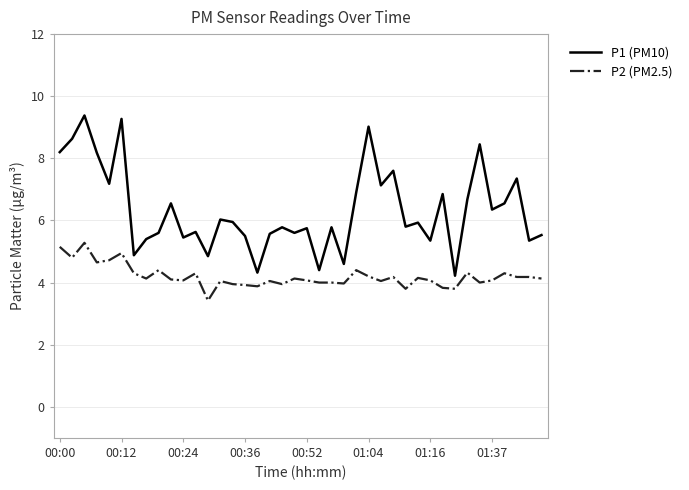

What is the difference between the maximum and minimum values in the P2 (PM2.5) series?

1.9